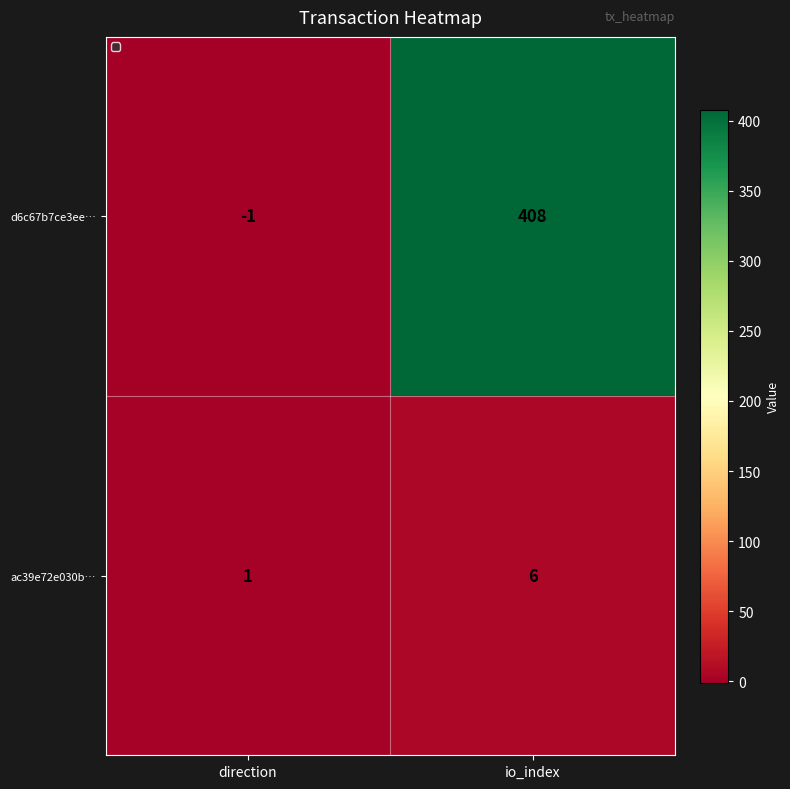

Which series has the largest total across all categories?

d6c67b7ce3ee…